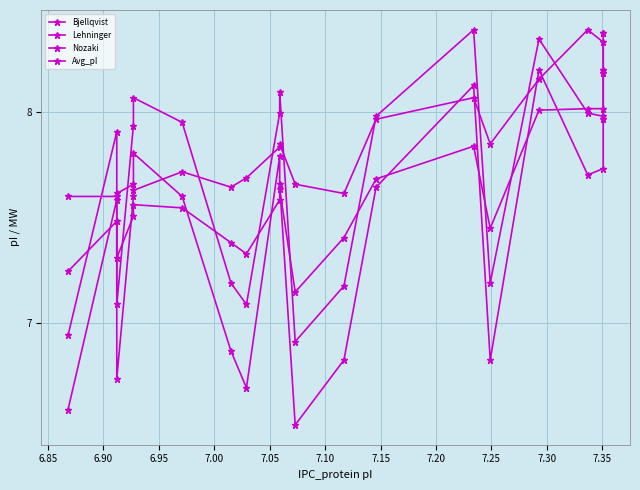

After their last crossing, which series has the higher values: Bjellqvist or Lehninger?

Lehninger